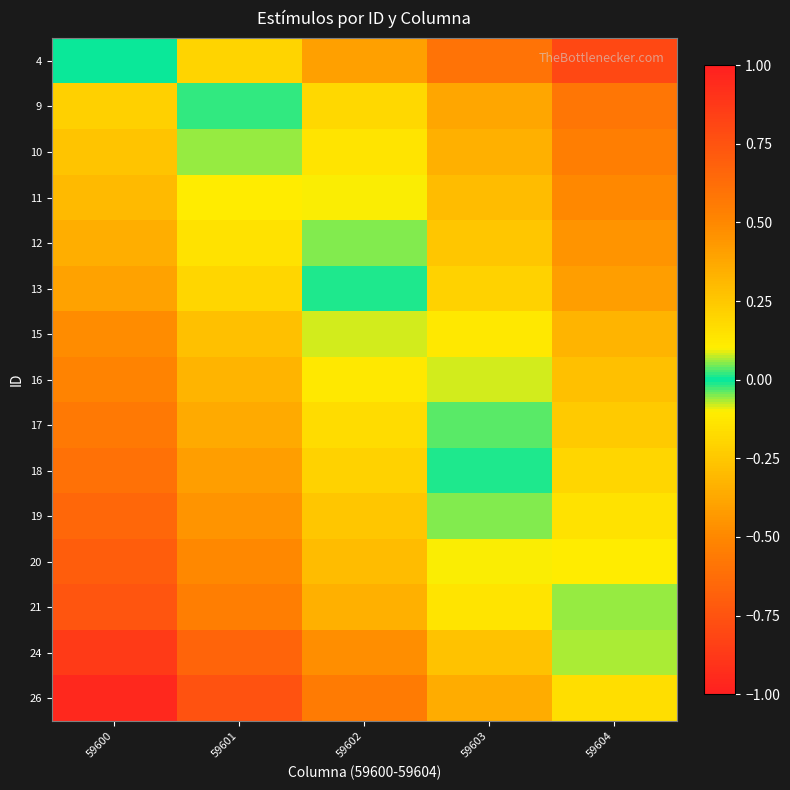

Which series changed the most between 59601 and 59602?

21